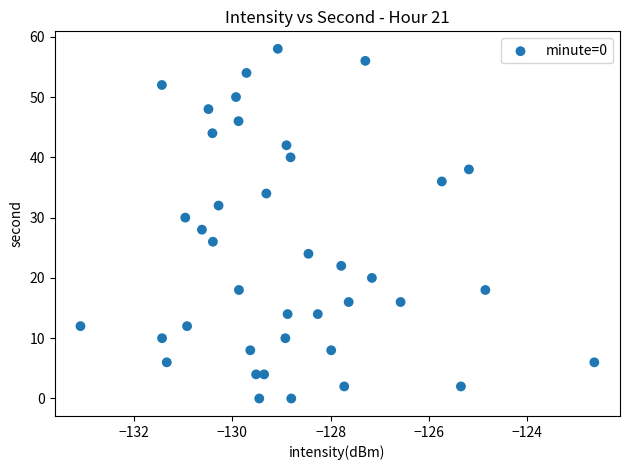

What is the range of Y values (max minus min)?

58